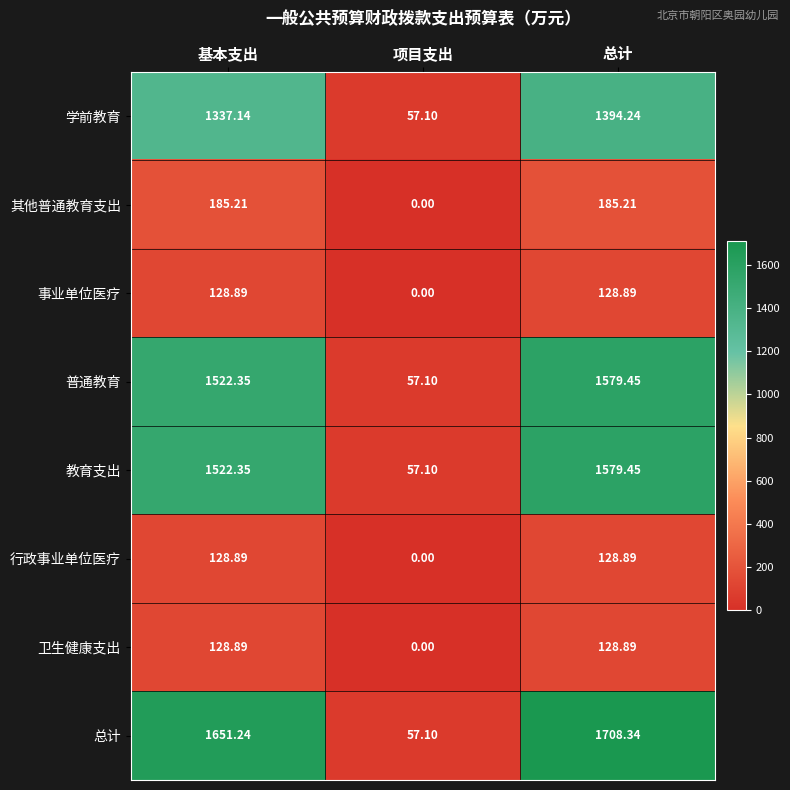

Which series has the widest spread of values?

总计